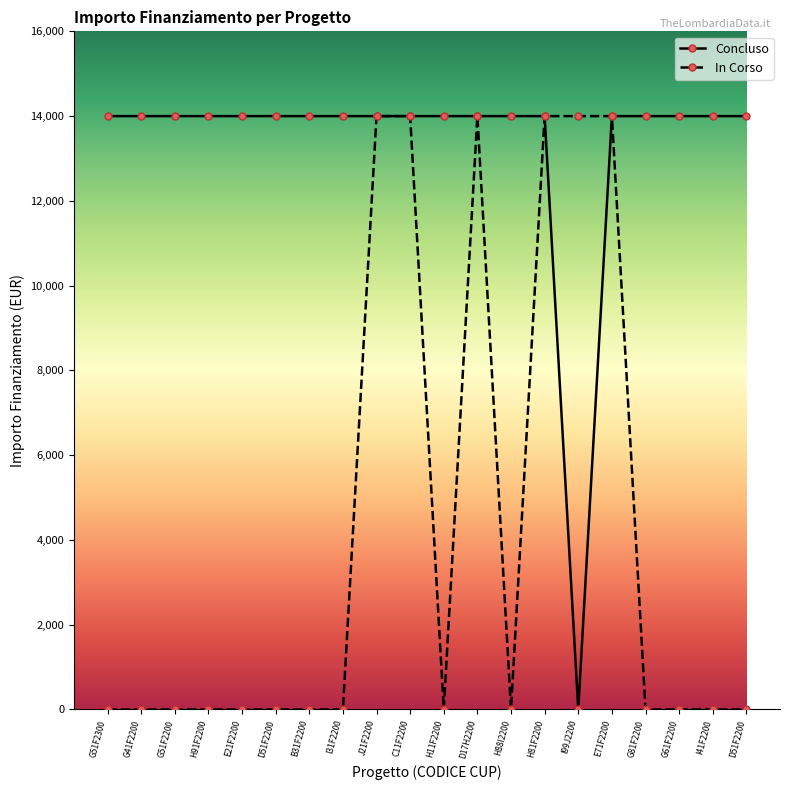

How many lines are shown in the chart?

2